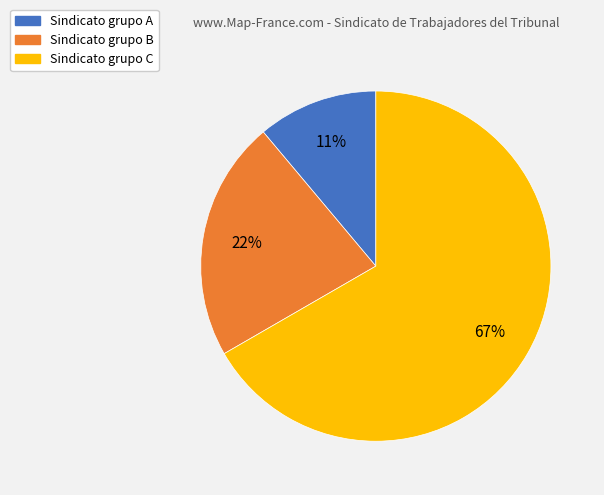

Which slice represents more than half of the pie?

Sindicato grupo C